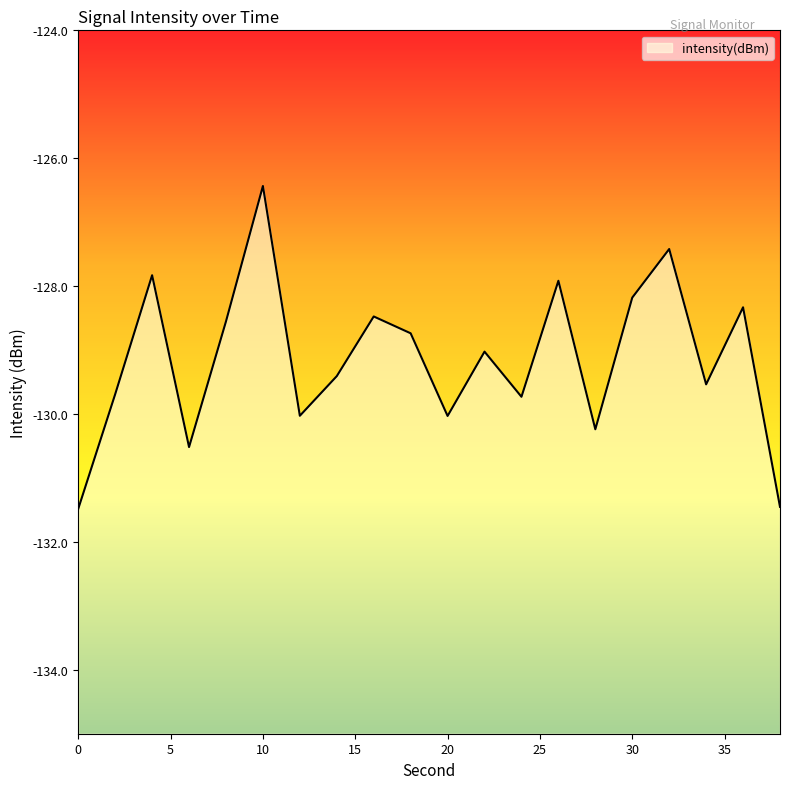

Rank the categories by value from lowest to highest.

0, 38, 6, 28, 20, 12, 24, 2, 34, 14, 22, 18, 8, 16, 36, 30, 26, 4, 32, 10